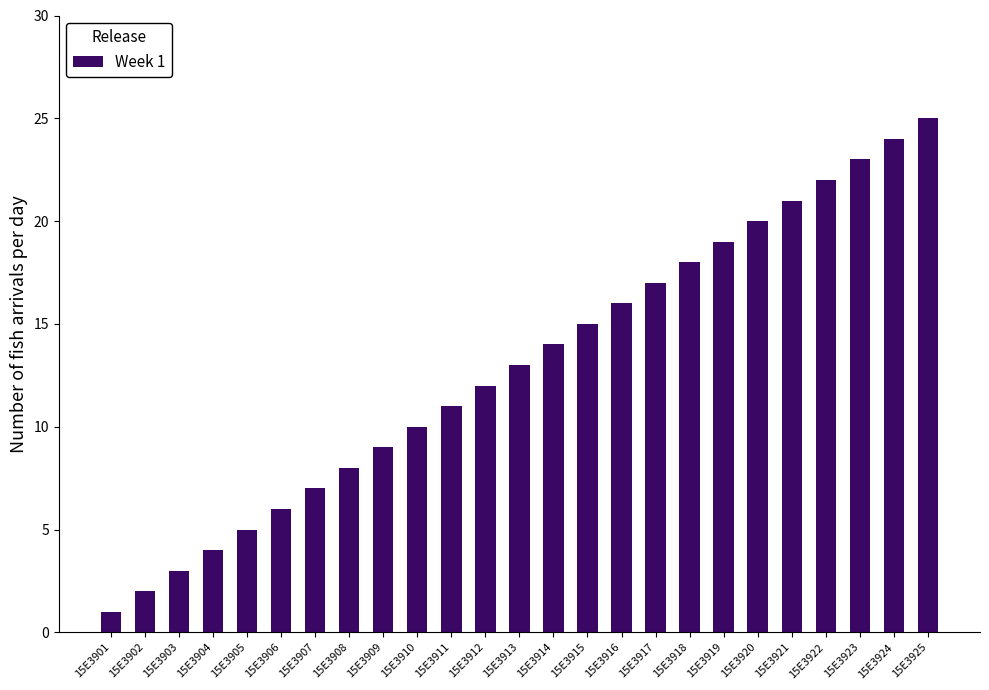

What is the smallest value displayed?

1